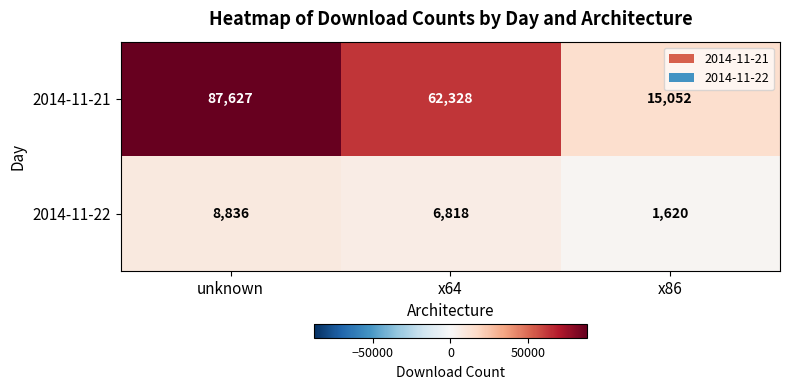

What is the sum of the 2014-11-21 values at x64 and x86?

77380